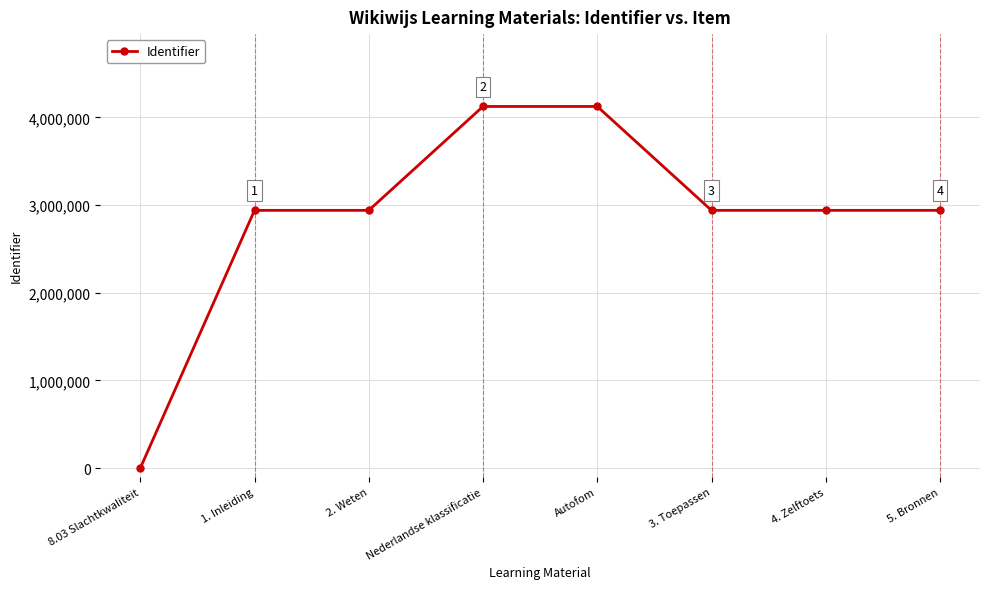

What is the average value?

2868960